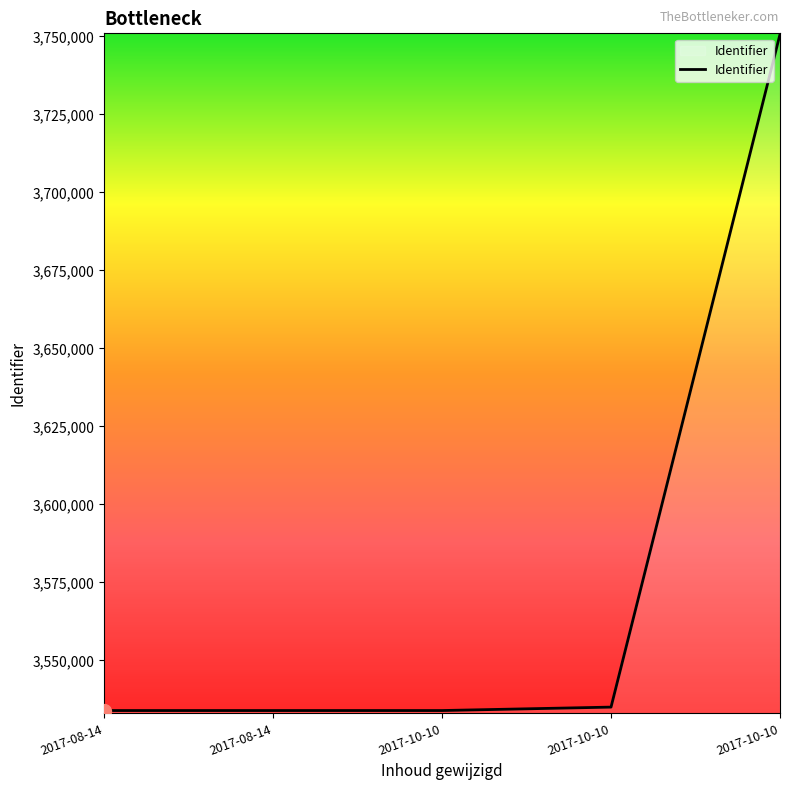

The chart shows a value of 3533916 at 2017-08-14. True or false?

True